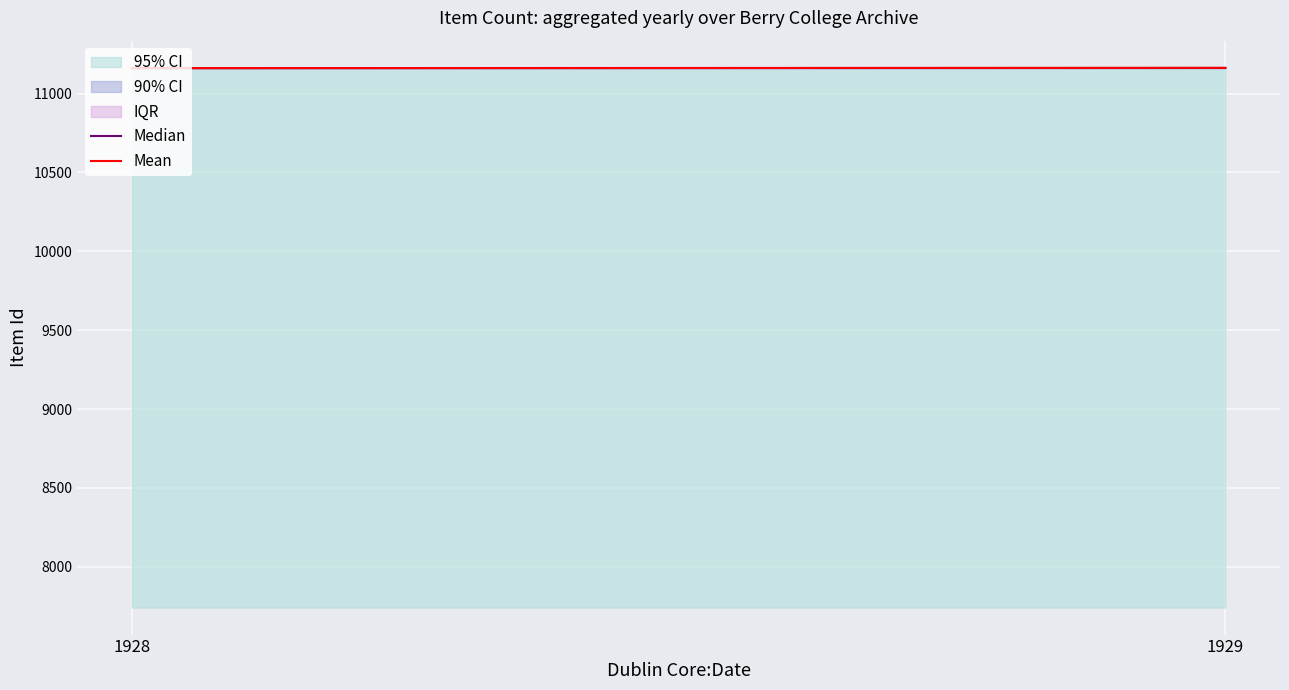

At 1928, list the series in order from largest to smallest.

Median, Mean